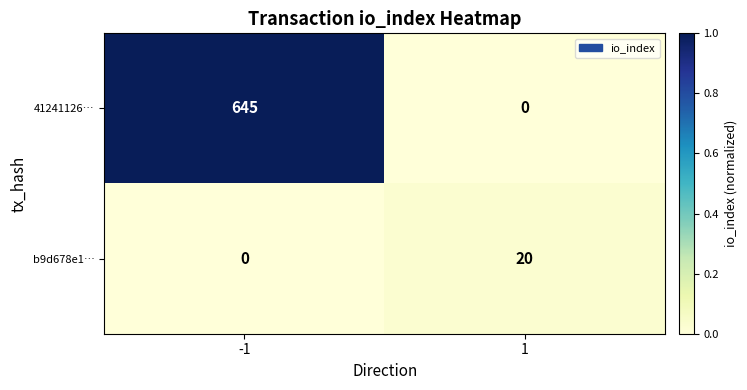

The value of b9d678e1… at -1 is -14. True or false?

False